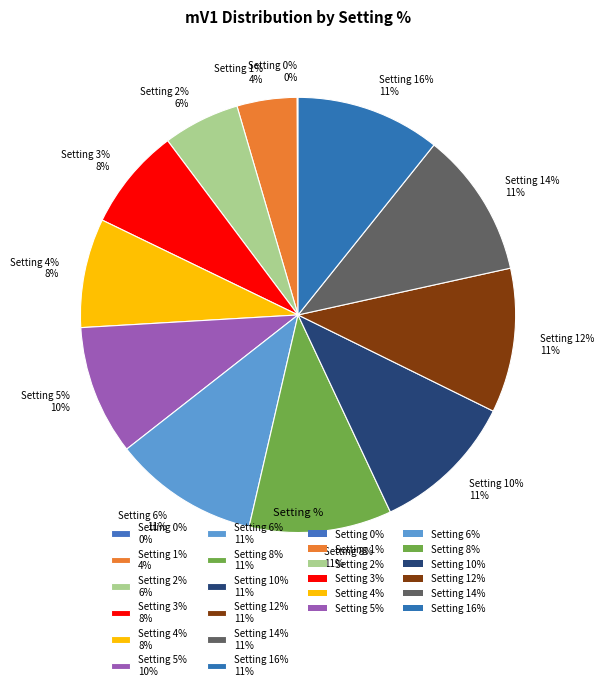

What percentage is NOT represented by 5?

90.4%